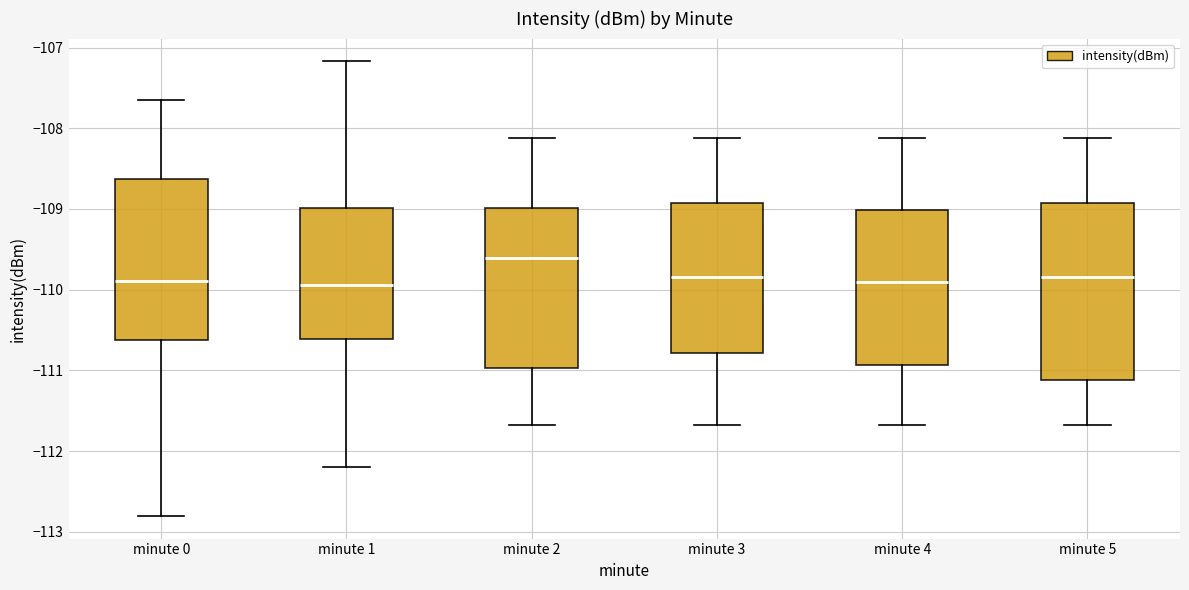

Where does the median line of the box for minute 1 sit on the y-axis? The values are not printed on the chart, so give them approximately, as read against the axis.

-109.9